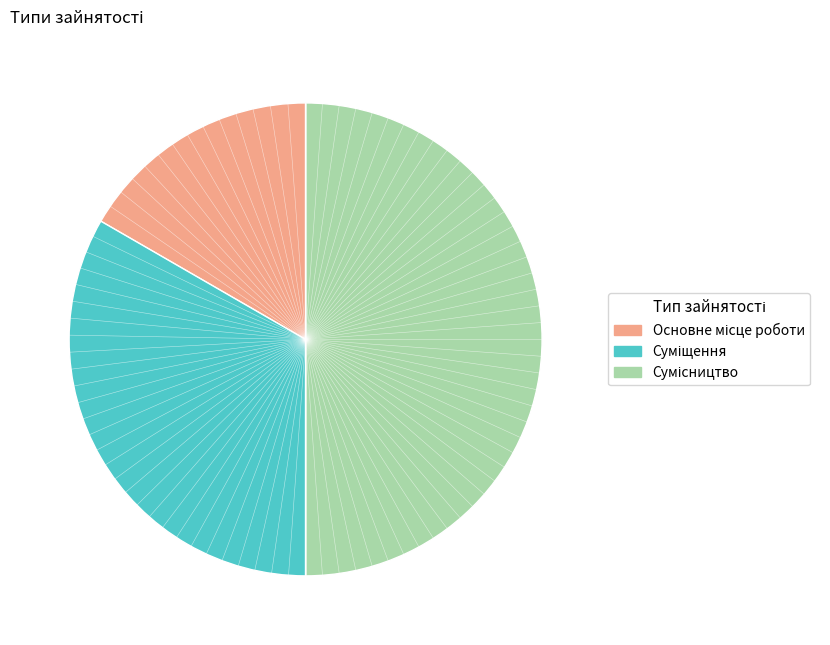

Rank the categories by value from highest to lowest.

Сумісництво, Суміщення, Основне місце роботи